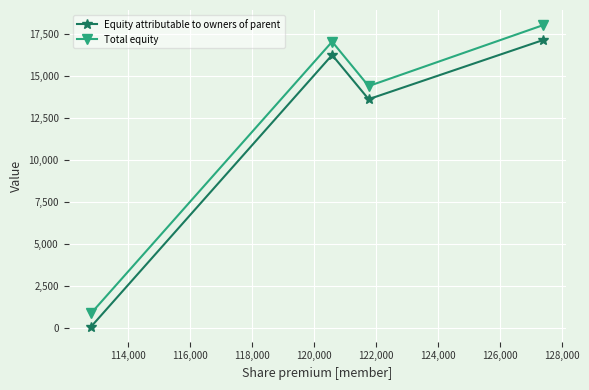

How many interior local valleys does the Equity attributable to owners of parent series have?

1